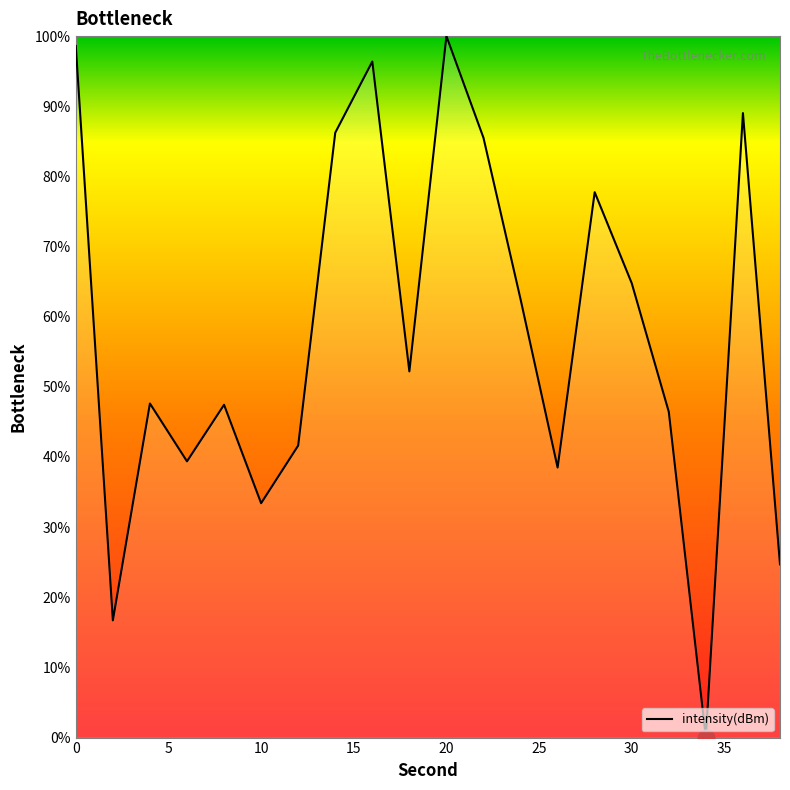

What is the difference between the maximum and minimum values?

100.0